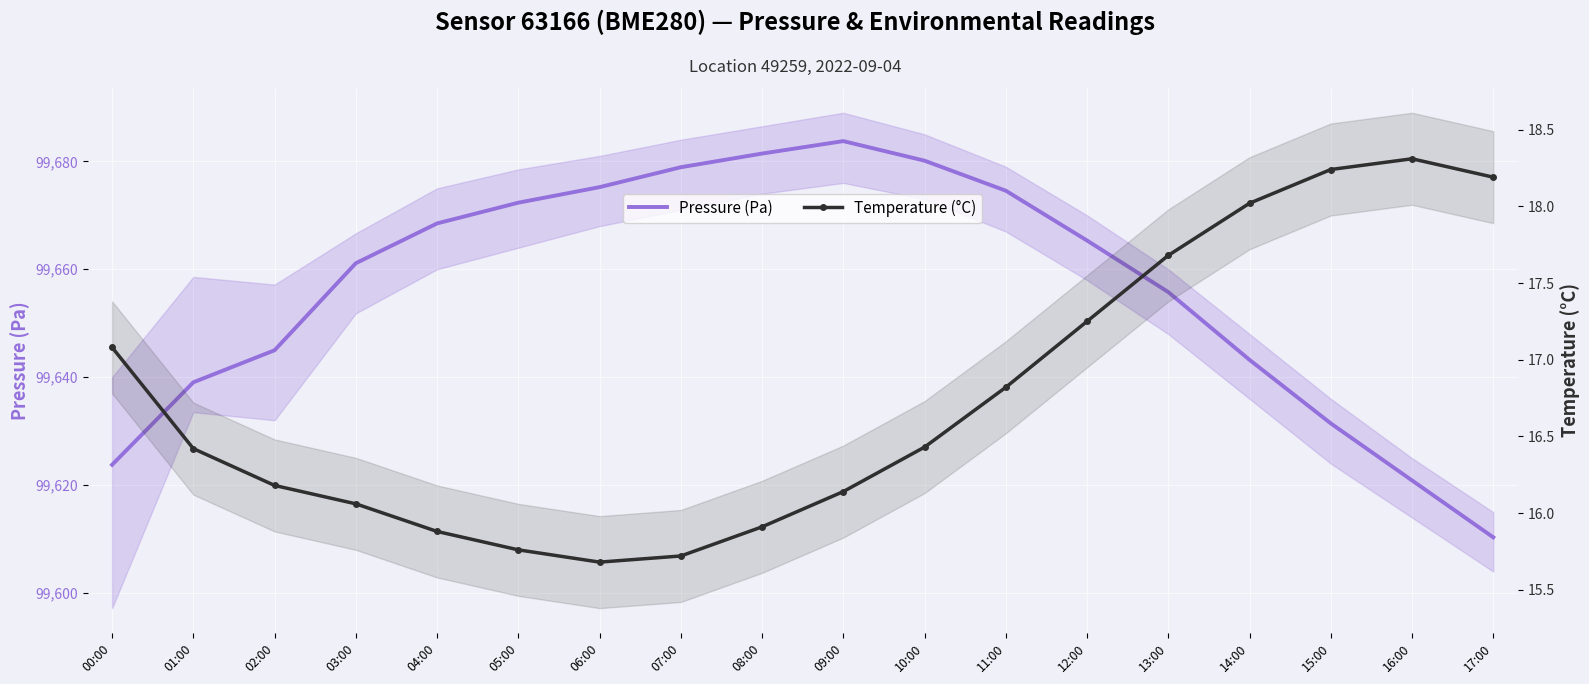

At which label does Pressure (Pa) first exceed 99665?

04:00